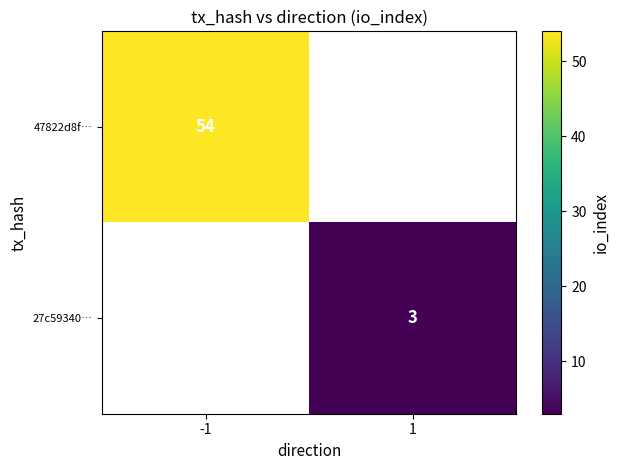

The value of 47822d8f… at -1 is 88. True or false?

False